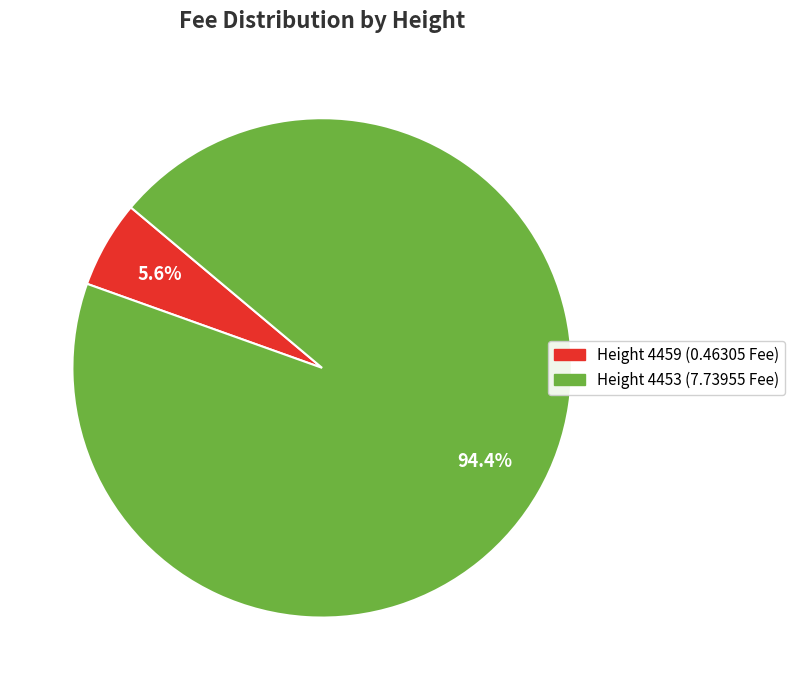

Is there a majority slice in this chart?

Yes